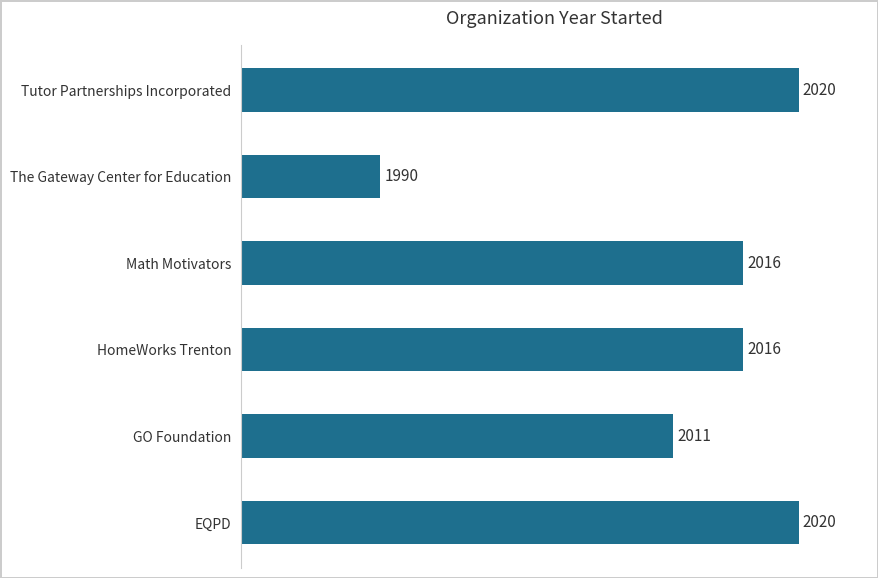

Count the number of data series in this chart.

1